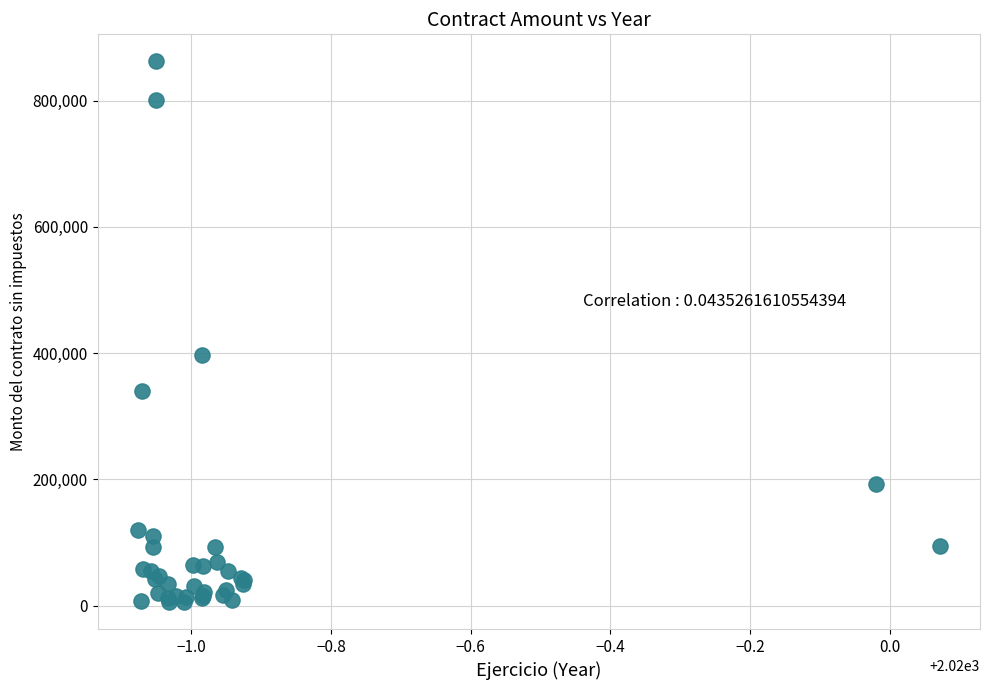

What Y value in the scatter plot is closest to 433922?

396551.7